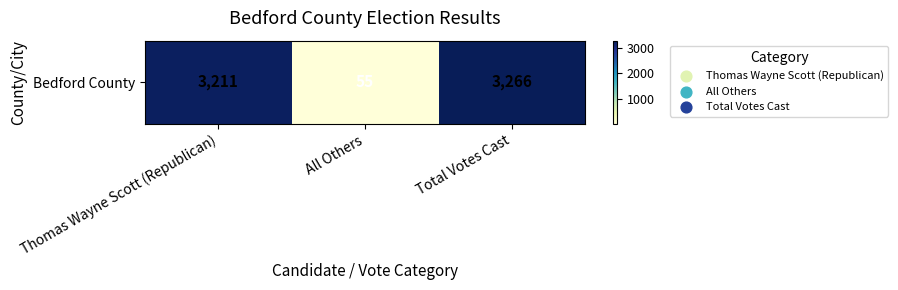

What is the maximum value shown in the chart?

3266